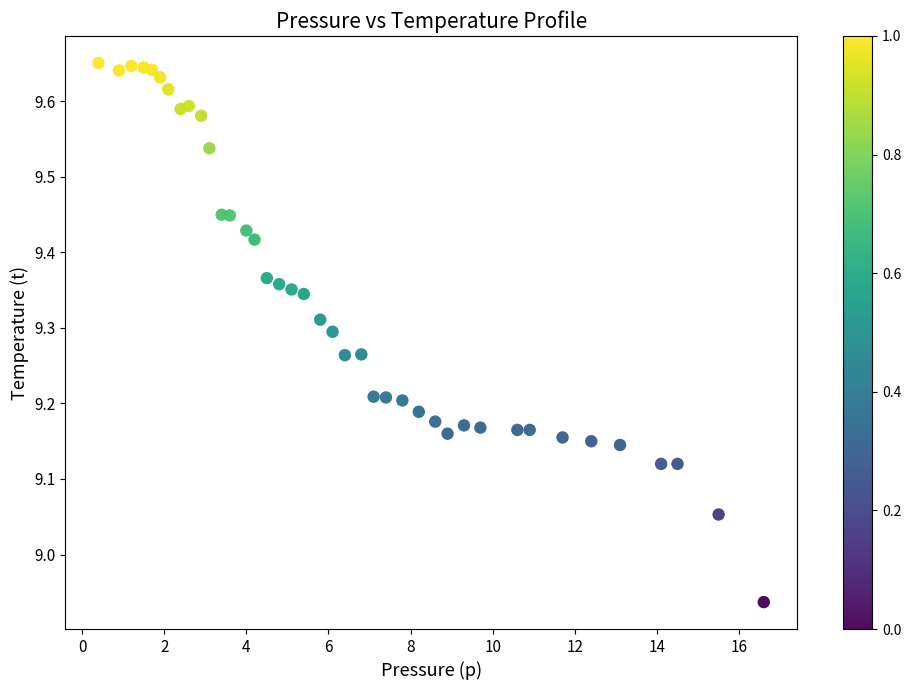

What is the range of Y values (max minus min)?

0.7